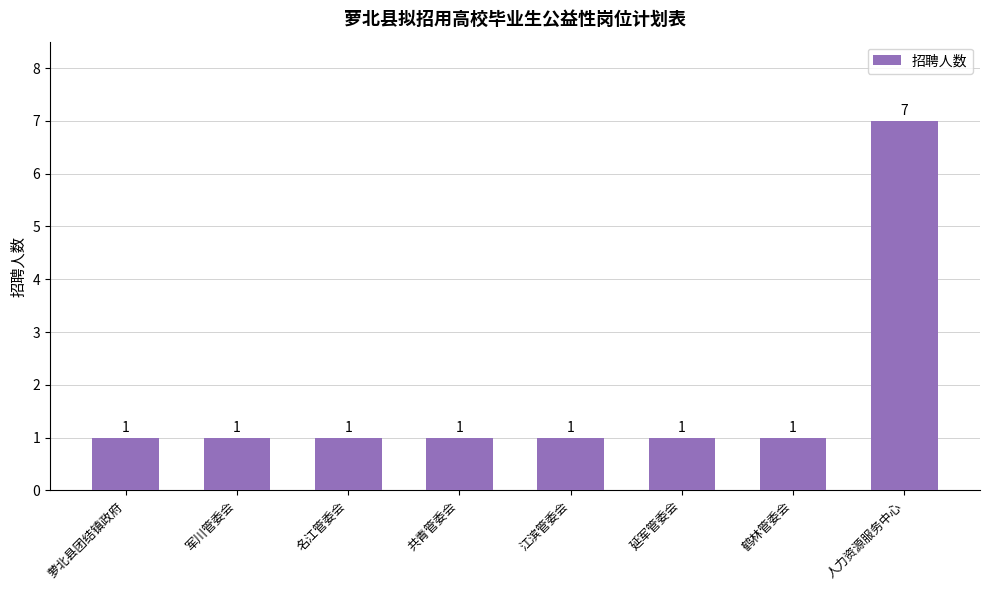

Reading left to right, list all the values displayed in this chart.

萝北县团结镇政府=1	军川管委会=1	名江管委会=1	共青管委会=1	江滨管委会=1	延军管委会=1	鹤林管委会=1	人力资源服务中心=7